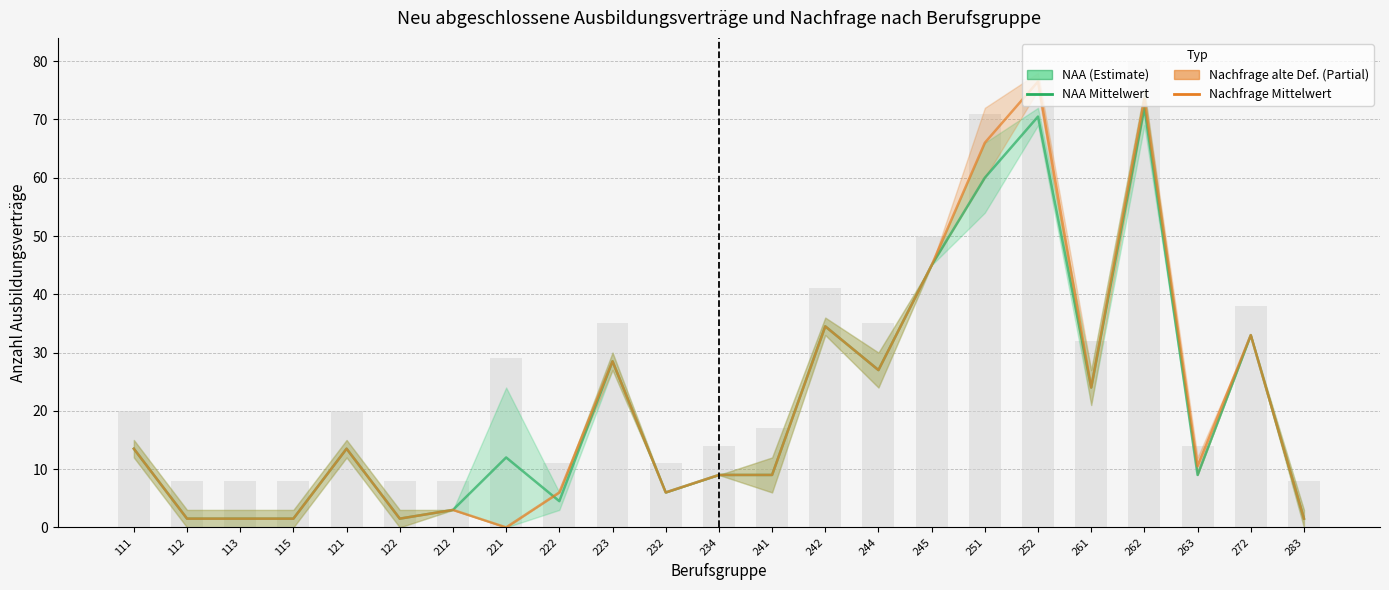

What value does the Nachfrage alte Def. (2013–2014 Bereich) series have at 112?

1.5